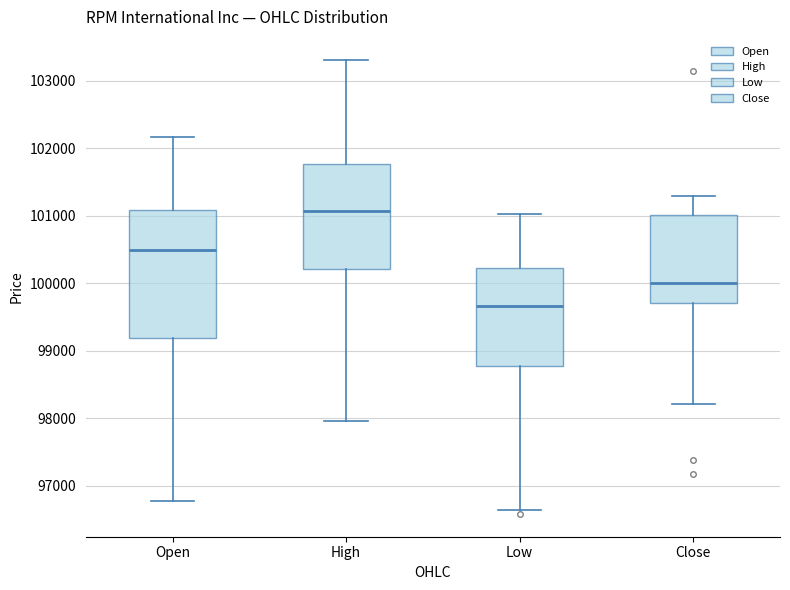

Reading left to right, read every box against the y-axis: the position of its median line, the range the box covers, and the ends of its whiskers. The values are not printed on the chart, so give them approximately, as read against the axis.

Open: median 100500, box 99200 to 101100, whiskers 96800 to 102200
High: median 101100, box 100200 to 101800, whiskers 98000 to 103300
Low: median 99700, box 98800 to 100200, whiskers 96600 to 101000
Close: median 100000, box 99700 to 101000, whiskers 98200 to 101300